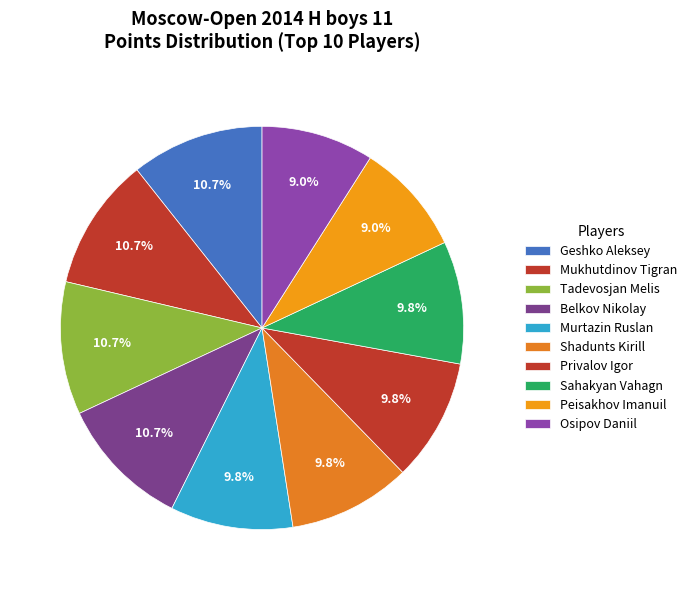

How many segments does this pie chart have?

10